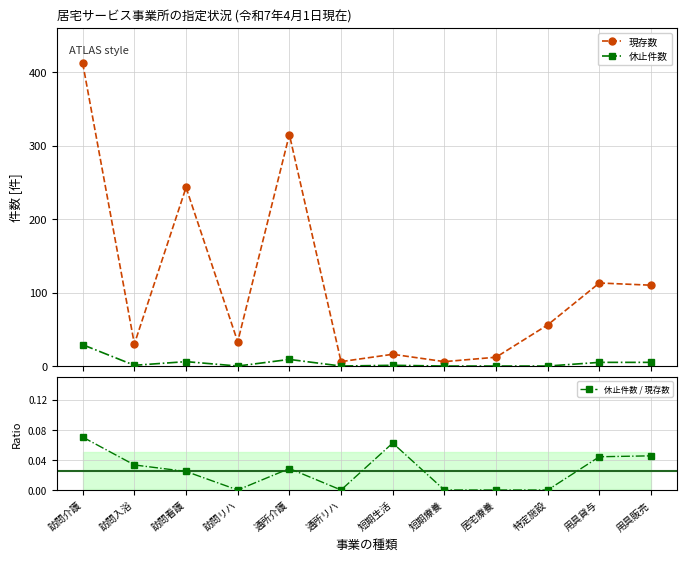

At which label does 休止件数 / 現存数 reach its peak?

訪問介護